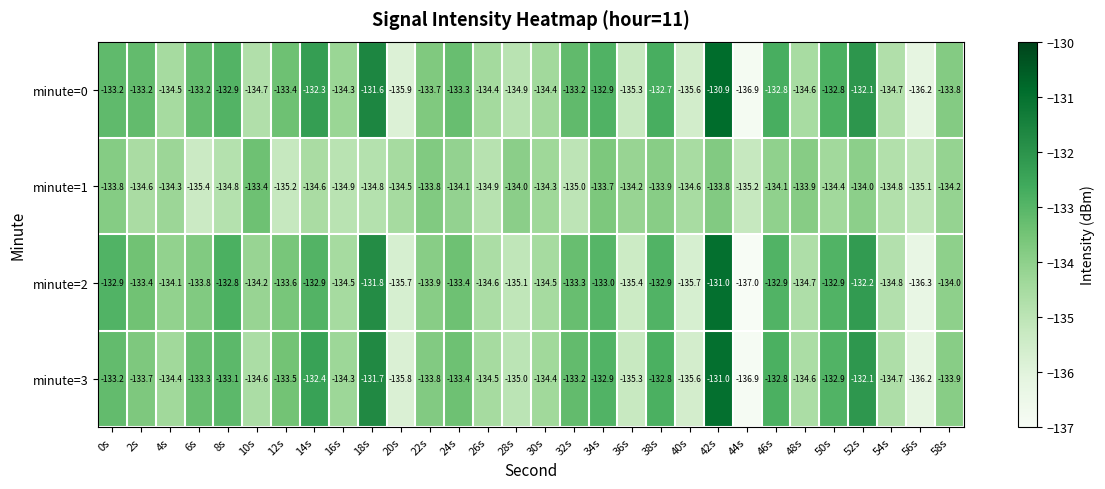

True or false: minute=1 has a value of -225.4 at 6s.

False